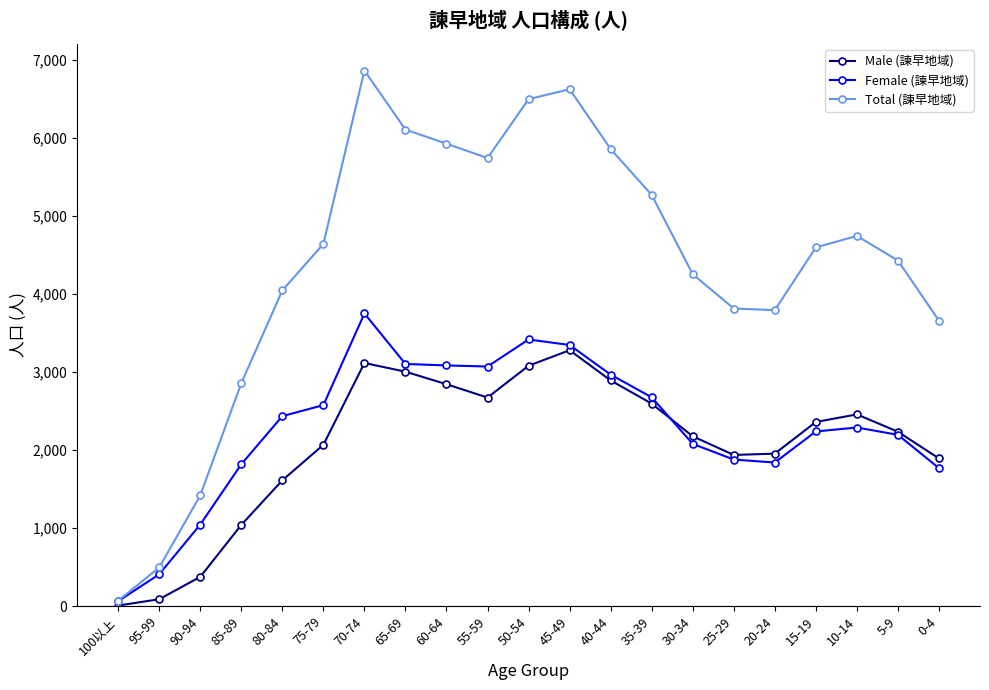

True or false: Female (諫早地域) and Male (諫早地域) intersect in this chart.

True